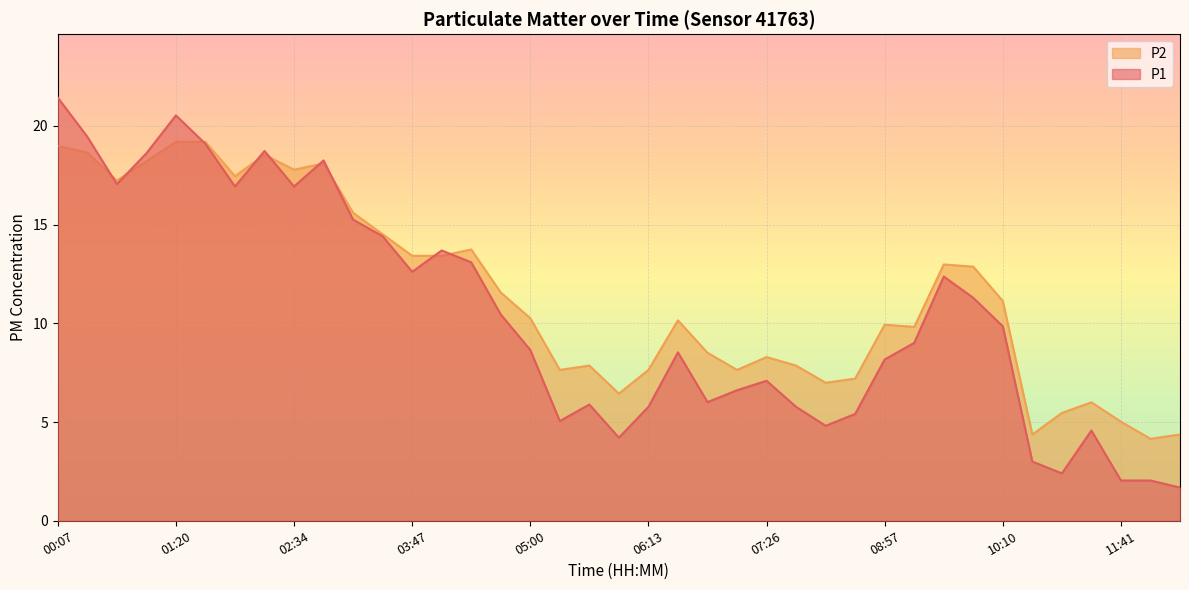

What is the difference between the second highest and second lowest values in the P1 series?

18.5